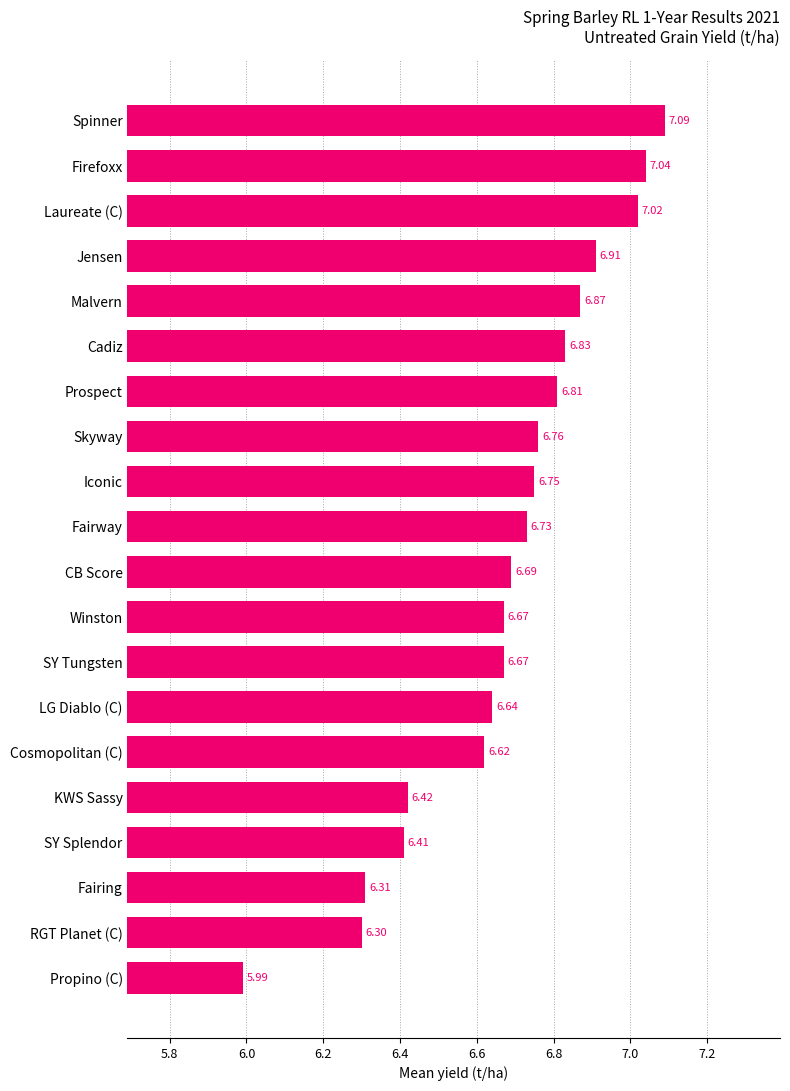

Are the bars grouped side by side (vs. stacked)?

No